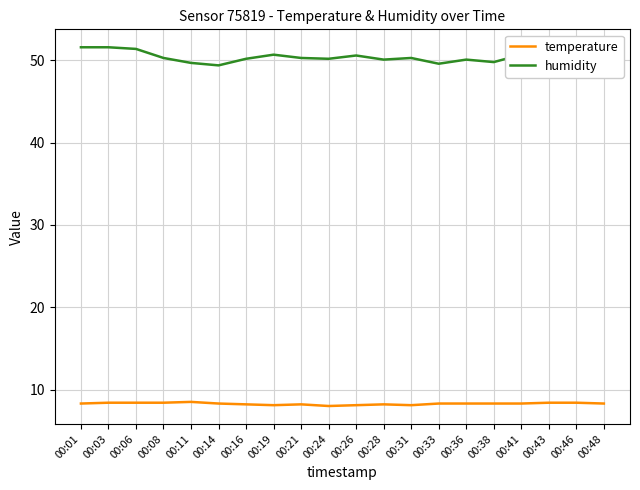

True or false: temperature and humidity intersect in this chart.

False